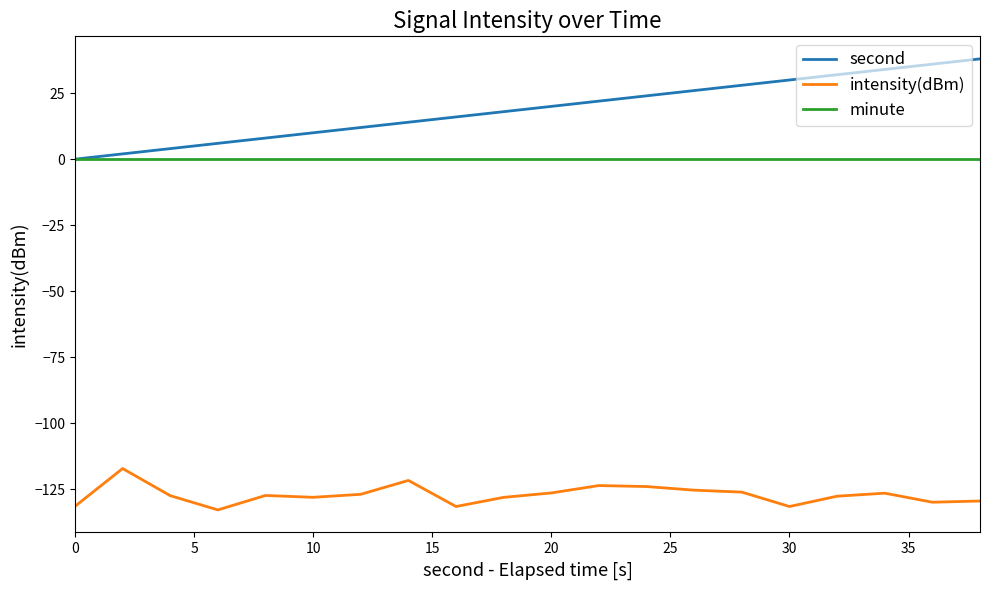

List the series in order of their peak value, lowest first.

intensity(dBm), minute, second